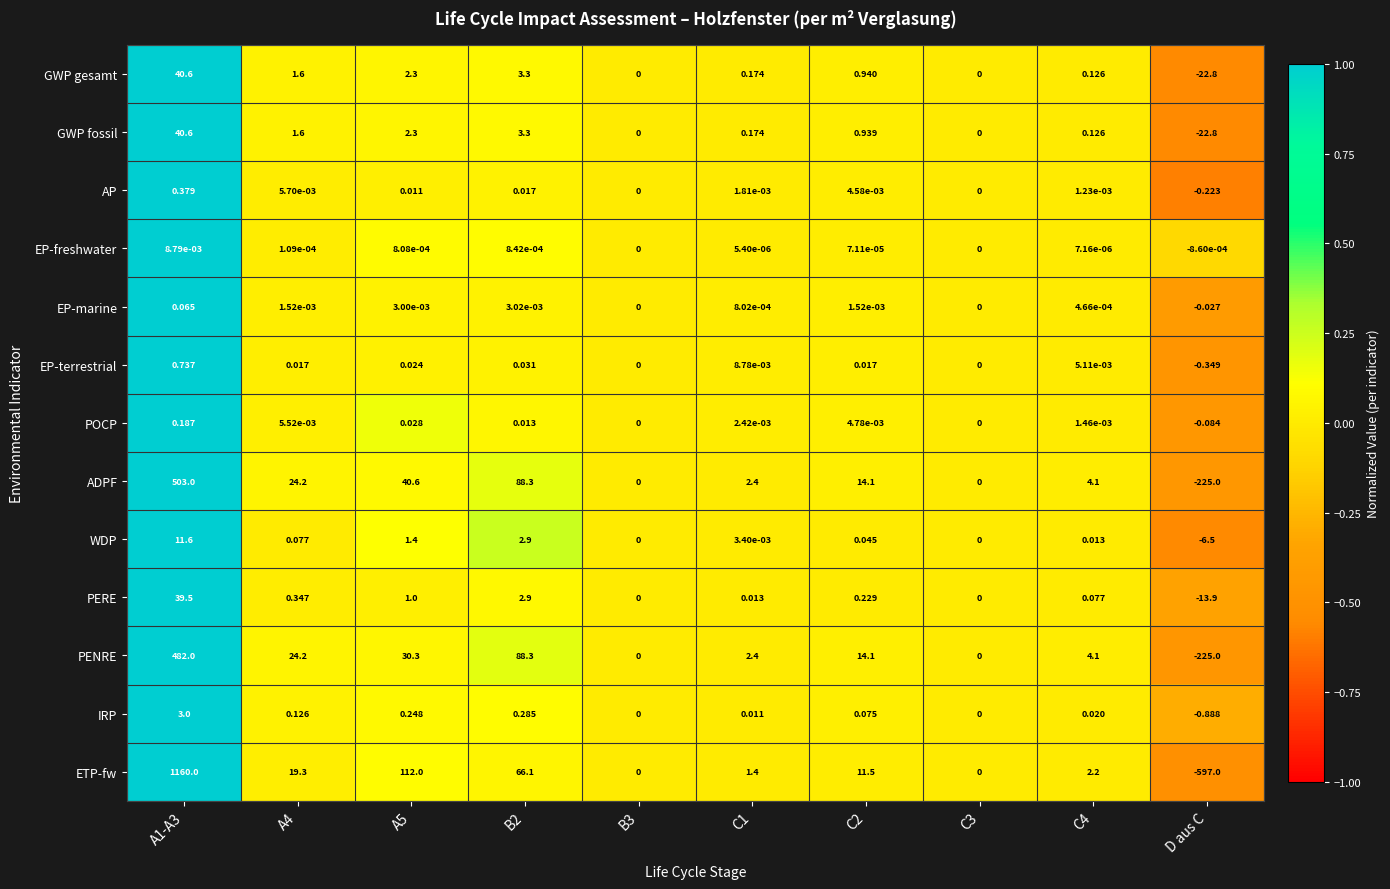

Which series changed the most between A1-A3 and C1?

ETP-fw